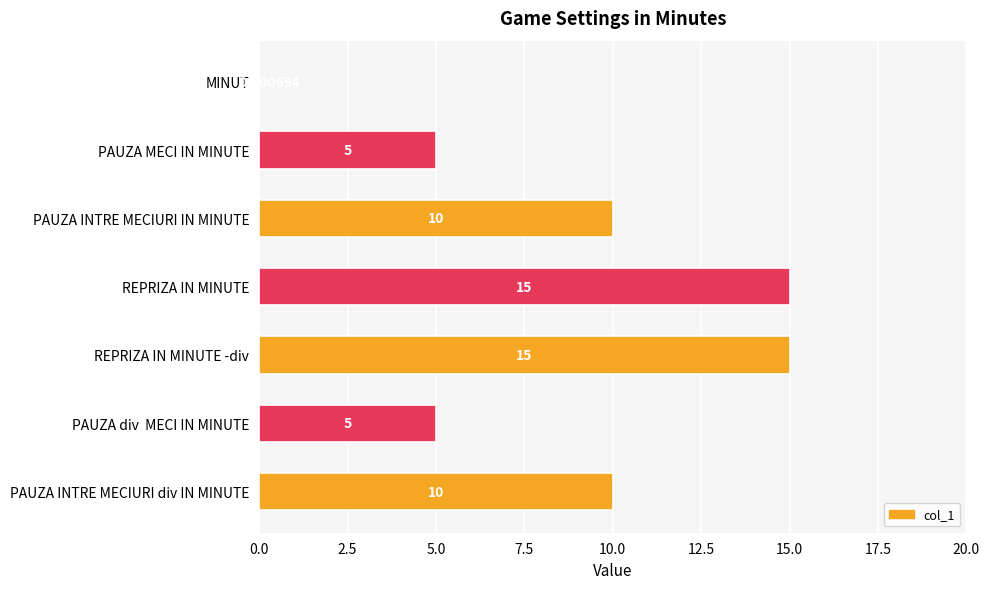

What is the sum of all values?

60.0